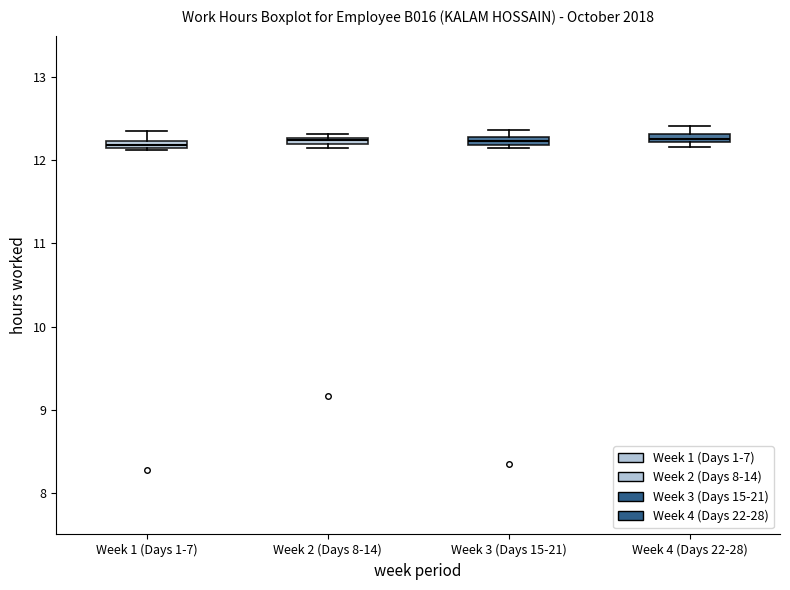

Where is the upper edge of the box for Week 2 (Days 8-14) on the y-axis? The values are not printed on the chart, so give them approximately, as read against the axis.

12.3